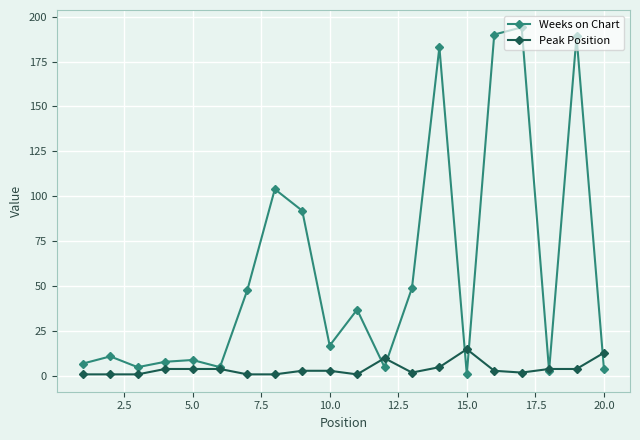

What is the value of the Peak Position point at the 16th from the left?

3